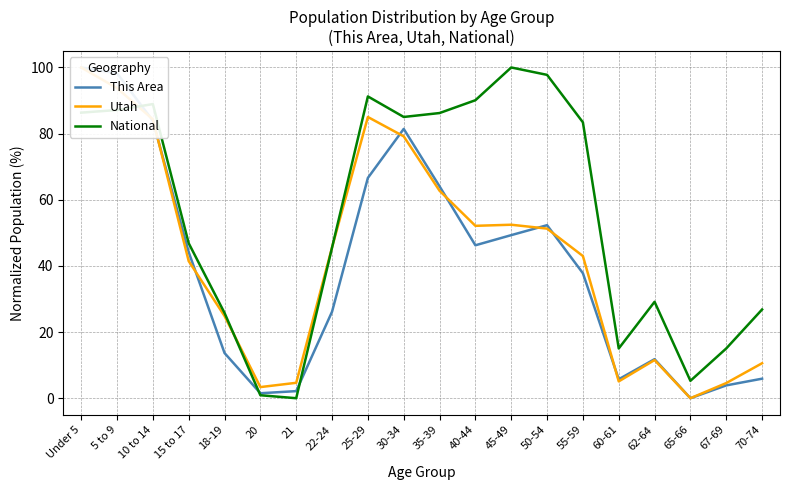

What is the sum of the National values at 70-74 and 30-34?

111.9